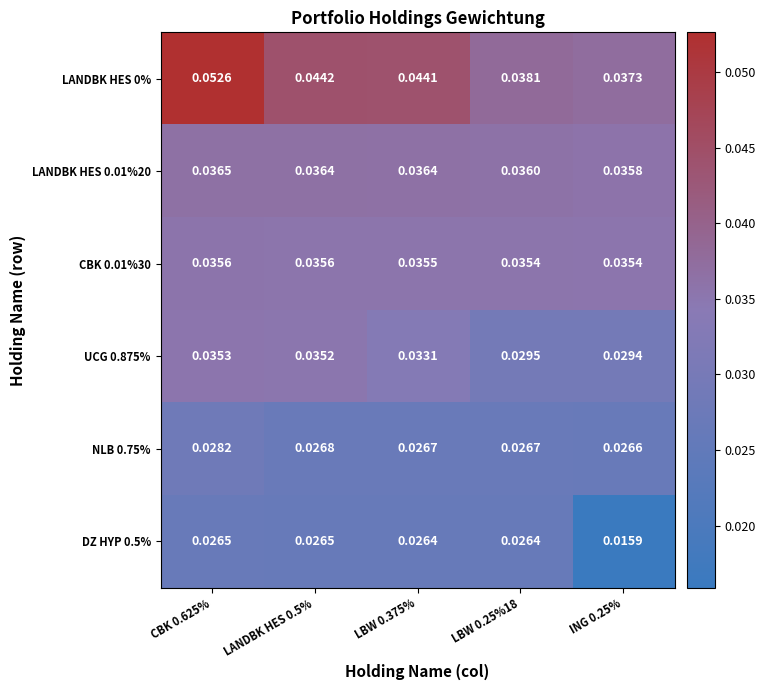

What is the total value across all series at LBW 0.25%18?

0.2